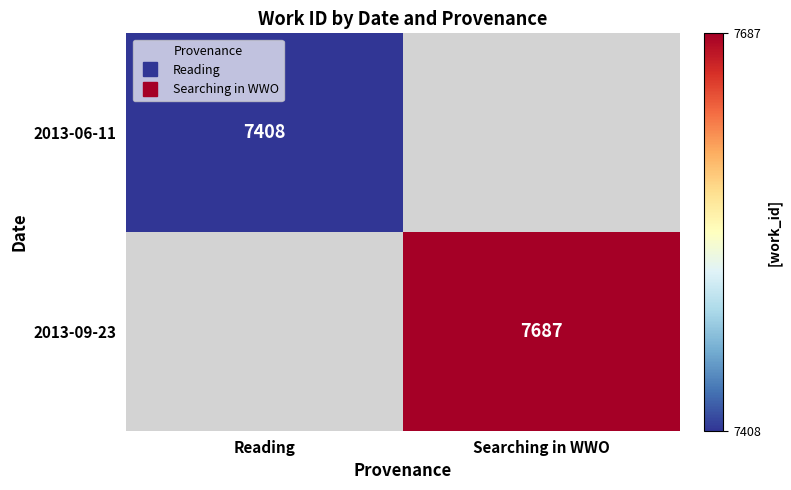

The value of 2013-06-11 at Reading is 2688. True or false?

False